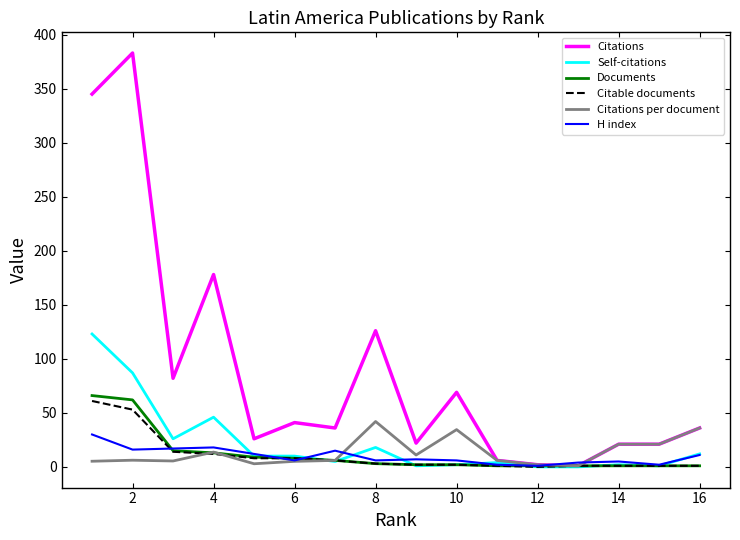

What is the average value of the Citations series?

87.2